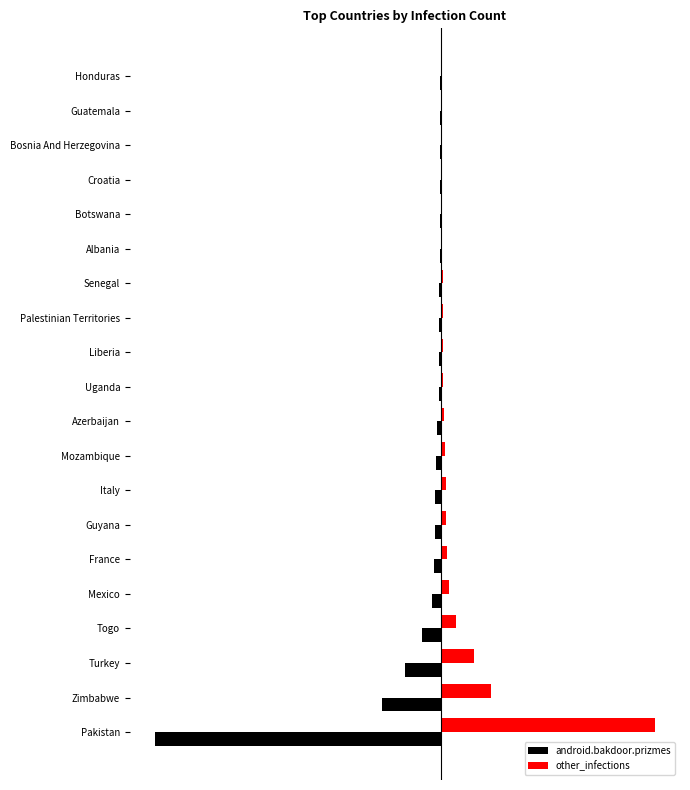

What are all the series names shown in the legend?

android.bakdoor.prizmes, other_infections